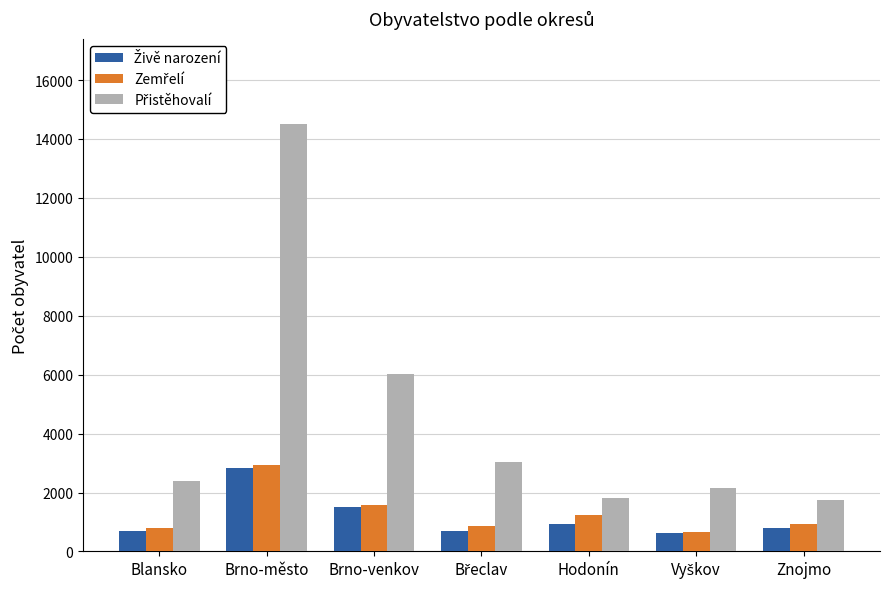

Count the number of categories in the chart.

7